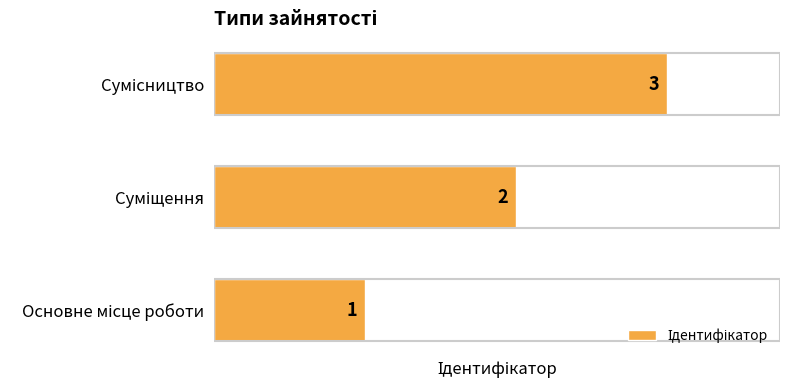

What is the sum of all values?

6